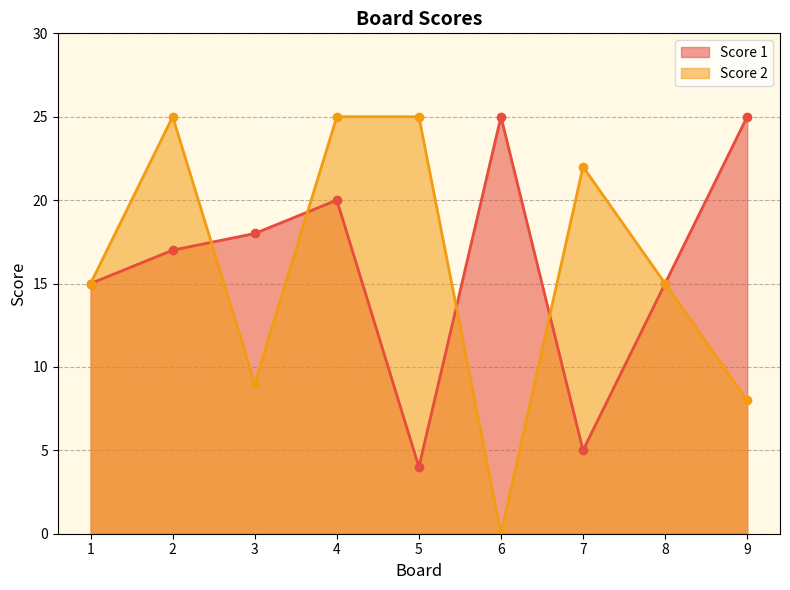

Reading left to right, what are all the values shown in this chart?

Score 1: 15	17	18	20	4	25	5	15	25
Score 2: 15	25	9	25	25	0	22	15	8